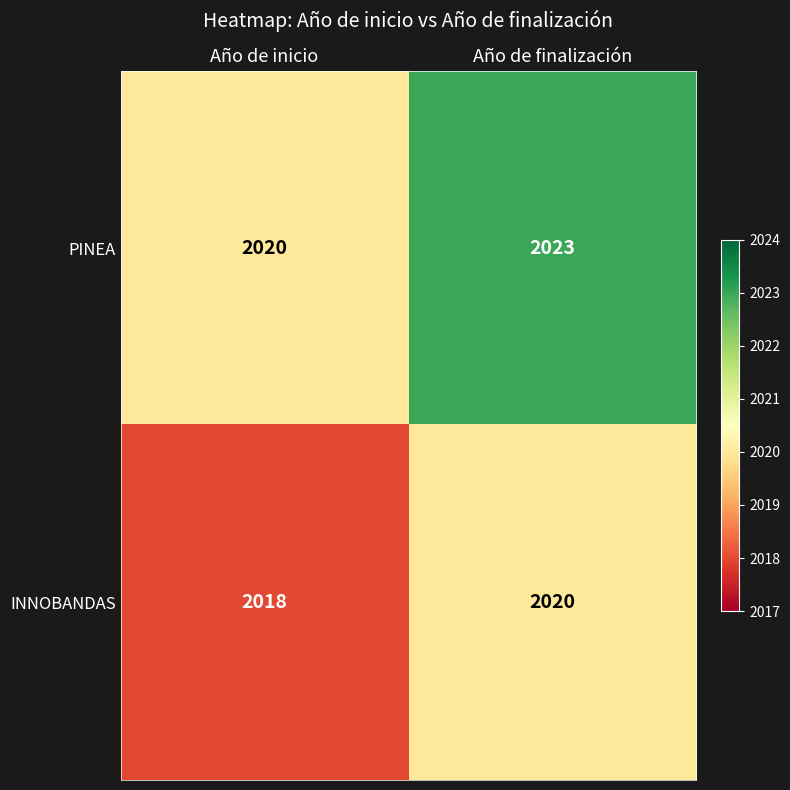

What is the difference between the highest and lowest values at Año de inicio?

2